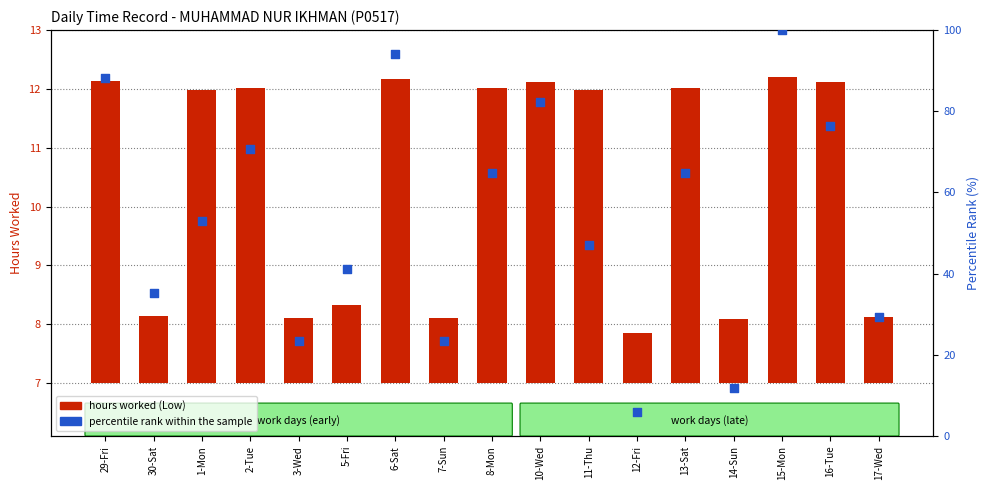

Which series has the largest total across all categories?

percentile rank within the sample